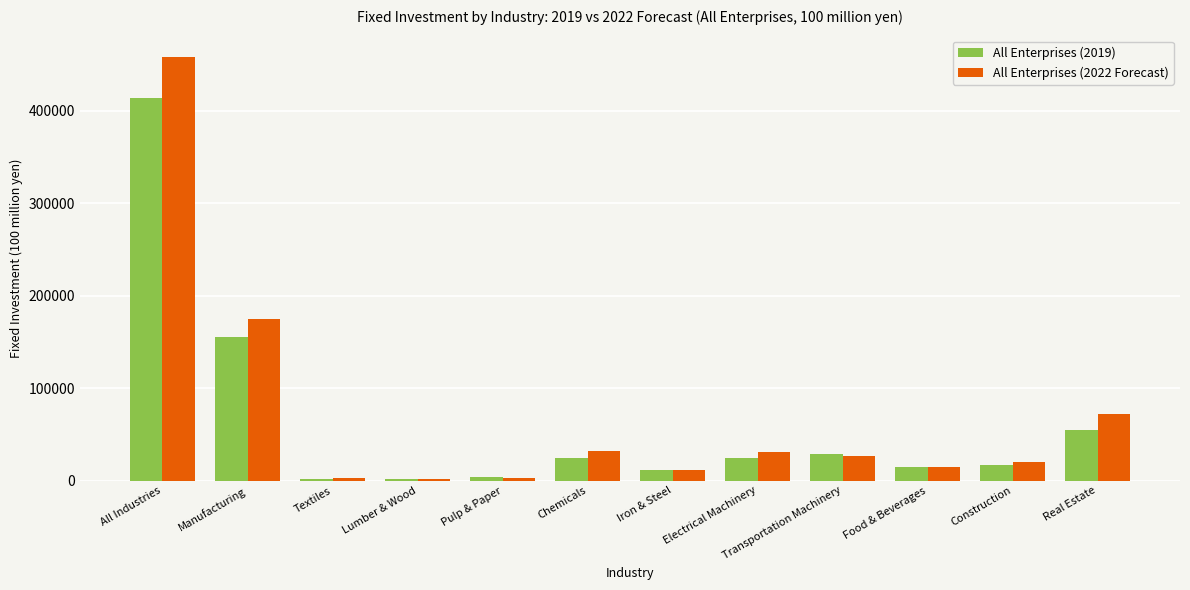

What are all the series names shown in the legend?

All Enterprises (2019), All Enterprises (2022 Forecast)